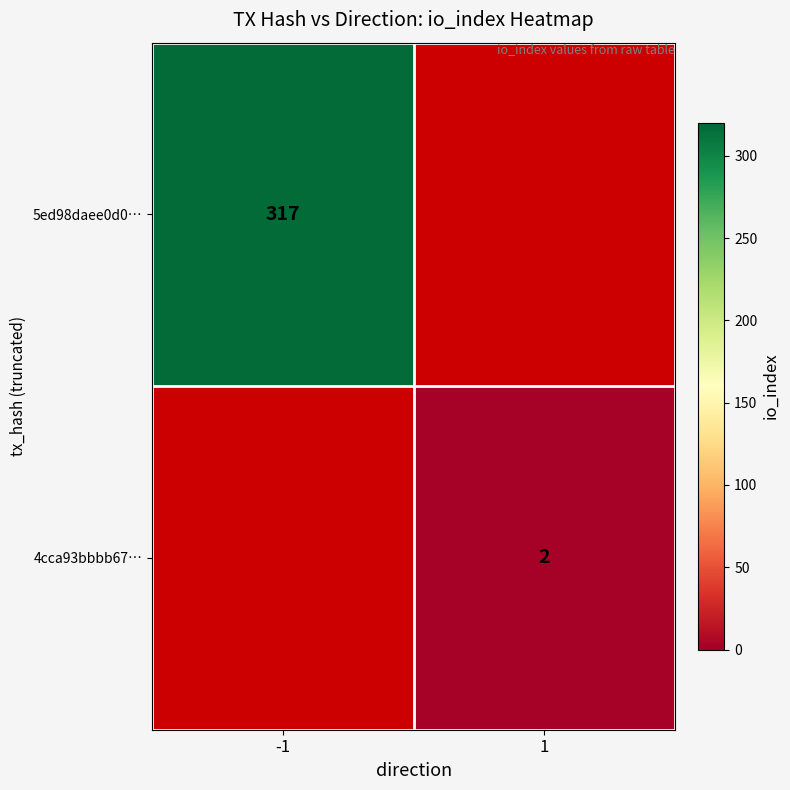

At how many categories does at least one series exceed 51?

1